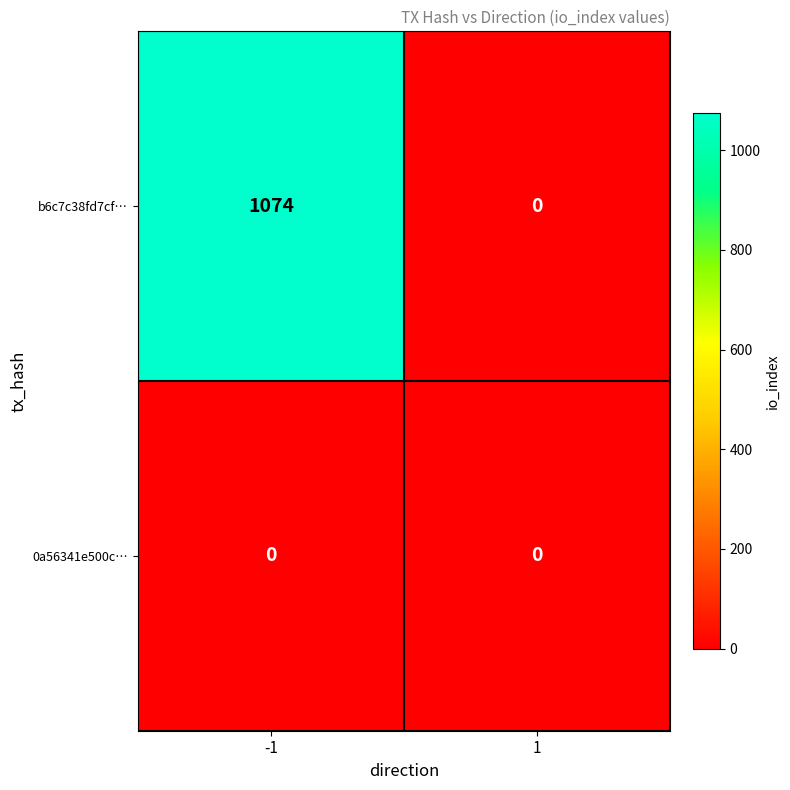

What is the total value across all series at -1?

1074